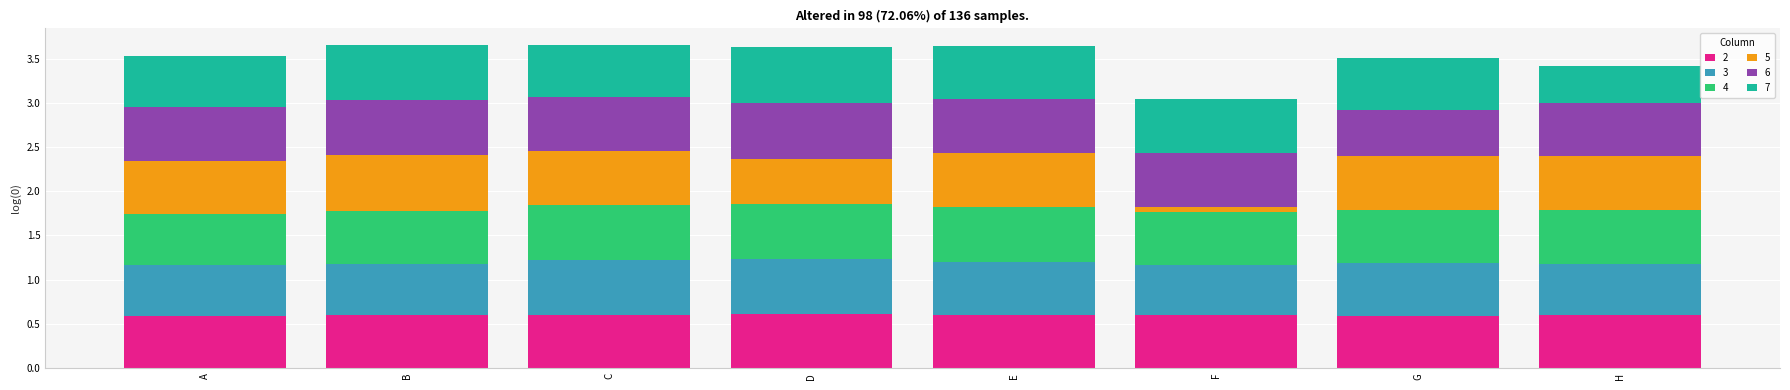

What are all the series names shown in the legend?

2, 3, 4, 5, 6, 7